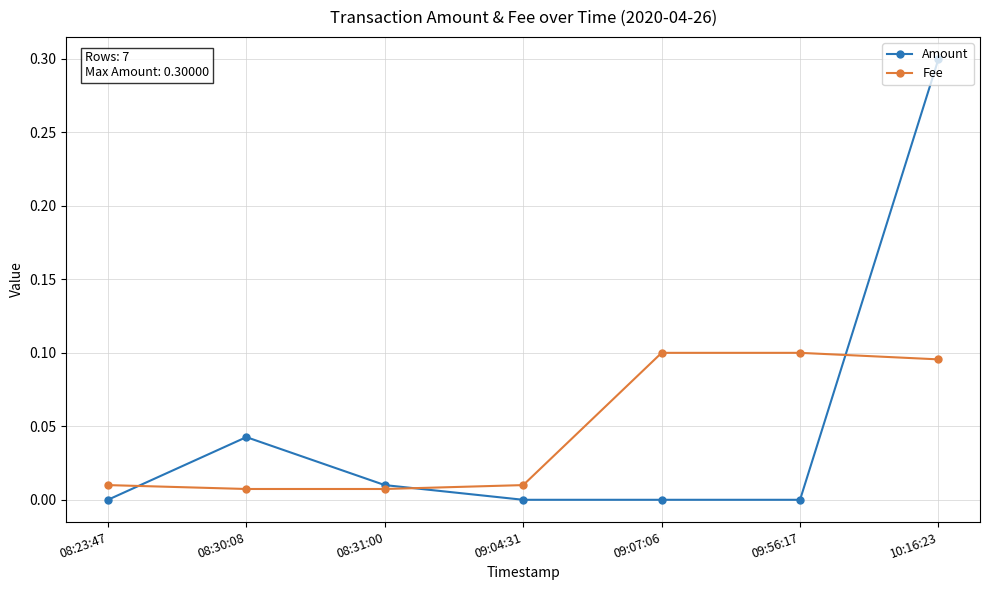

Which series has the largest total across all categories?

Amount